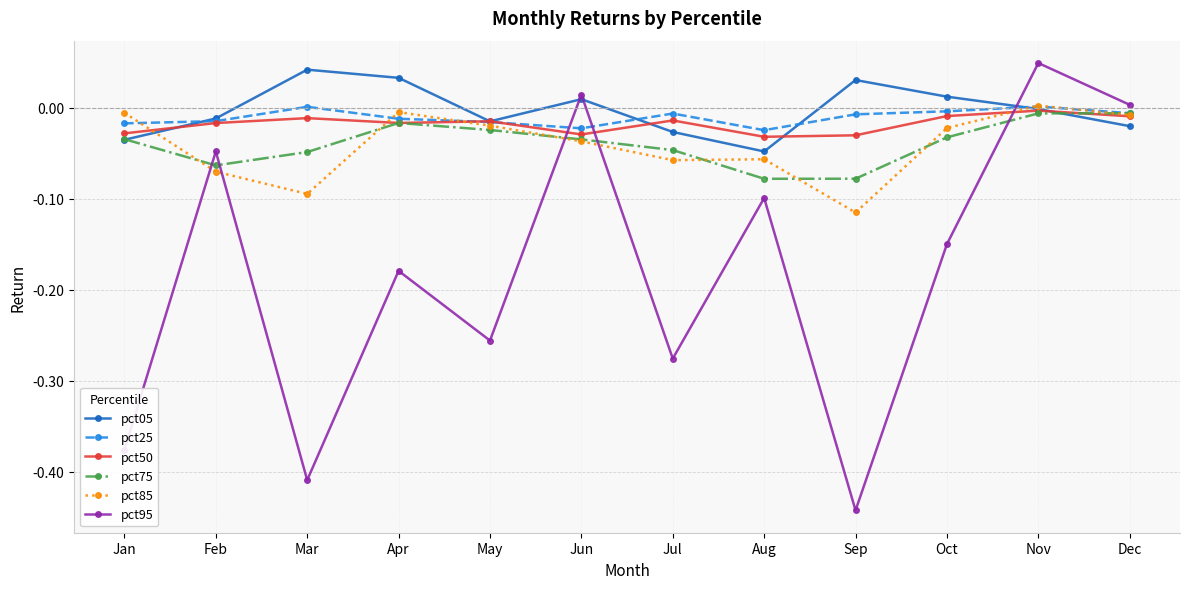

Is it true that pct75 equals -0.1 at Jul?

False